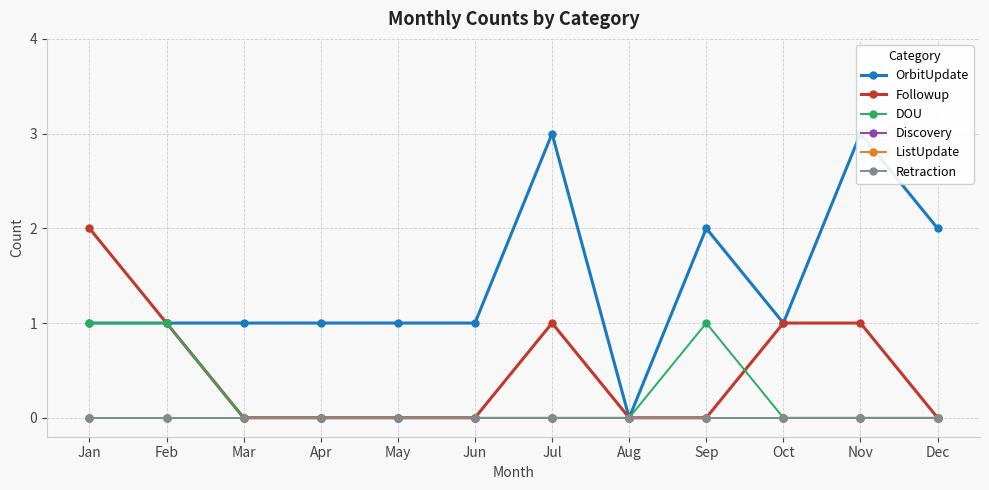

Reading left to right, transcribe all the data shown in this chart.

OrbitUpdate: 1	1	1	1	1	1	3	0	2	1	3	2
Followup: 2	1	0	0	0	0	1	0	0	1	1	0
DOU: 1	1	0	0	0	0	0	0	1	0	0	0
Discovery: 0	0	0	0	0	0	0	0	0	0	0	0
ListUpdate: 0	0	0	0	0	0	0	0	0	0	0	0
Retraction: 0	0	0	0	0	0	0	0	0	0	0	0